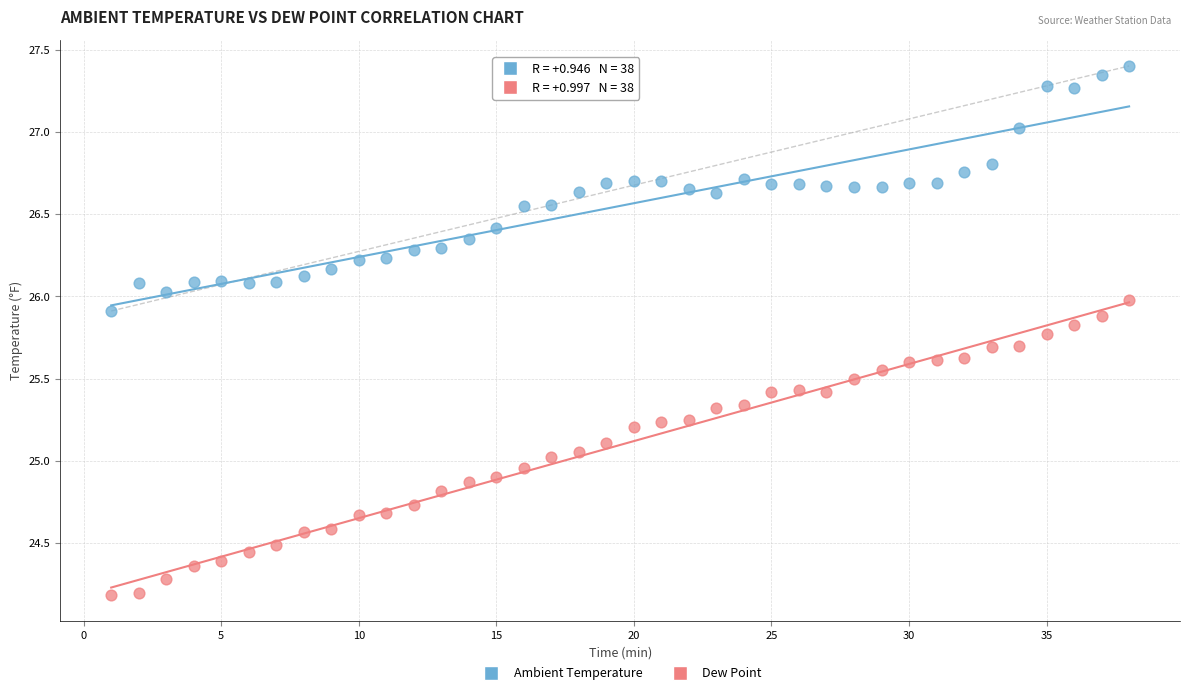

Which series has the widest spread of Y values?

Dew Point